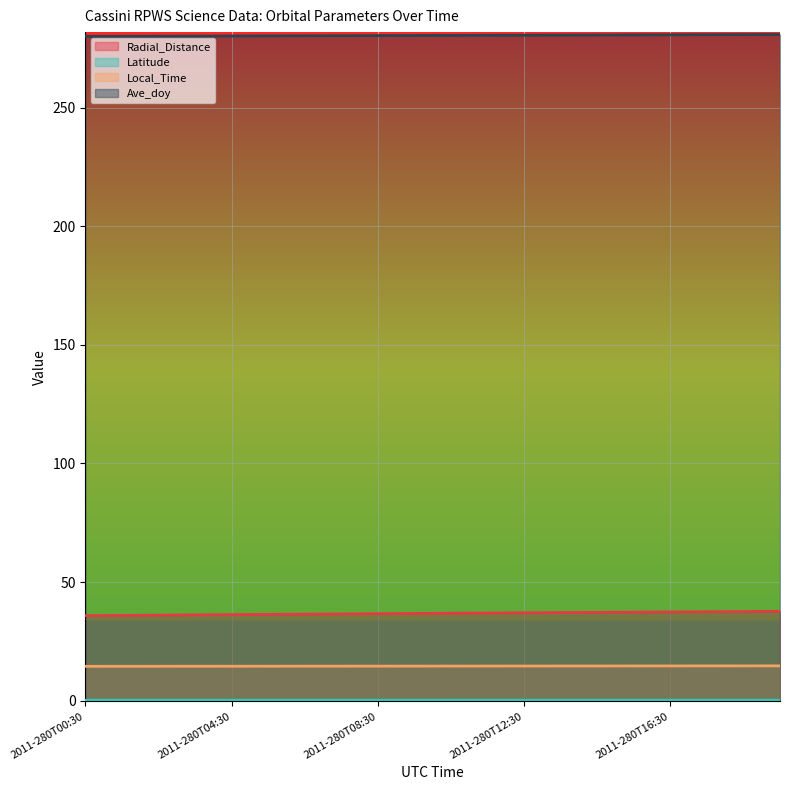

Does the chart display data point markers on the line(s)?

No